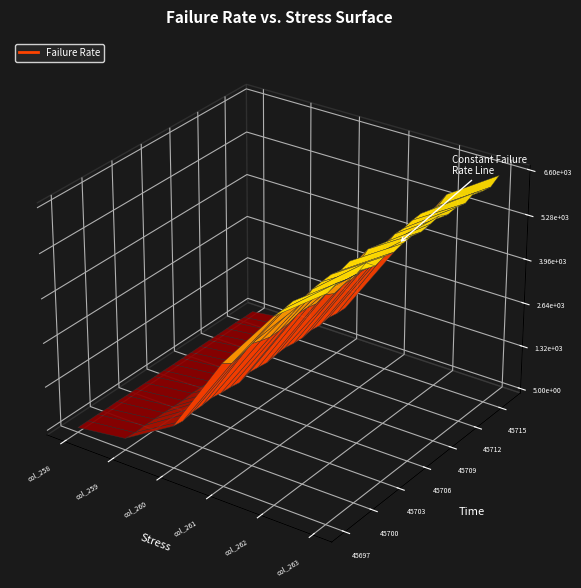

Reading left to right, what are all the values shown in this chart?

col_258: 13	12	13	7	14	6	9	8	9	11	6	9	5	8	11	10	12	16	7	9
col_259: 220	191	209	202	195	187	181	207	204	182	195	182	193	209	214	195	199	203	194	204
col_260: 1130	1084	1148	1152	1183	1133	1110	1061	1167	1135	1092	1138	1167	1117	1099	1153	1108	1169	1118	1108
col_261: 3506	3317	3377	3501	3402	3324	3326	3352	3452	3440	3379	3465	3317	3401	3389	3437	3394	3433	3474	3350
col_262: 5347	5360	5407	5181	5376	5413	5437	5371	5461	5218	5454	5381	5228	5370	5364	5428	5455	5370	5341	5511
col_263: 6473	6578	6496	6457	6596	6332	6420	6362	6432	6468	6405	6450	6510	6383	6423	6364	6494	6379	6336	6509